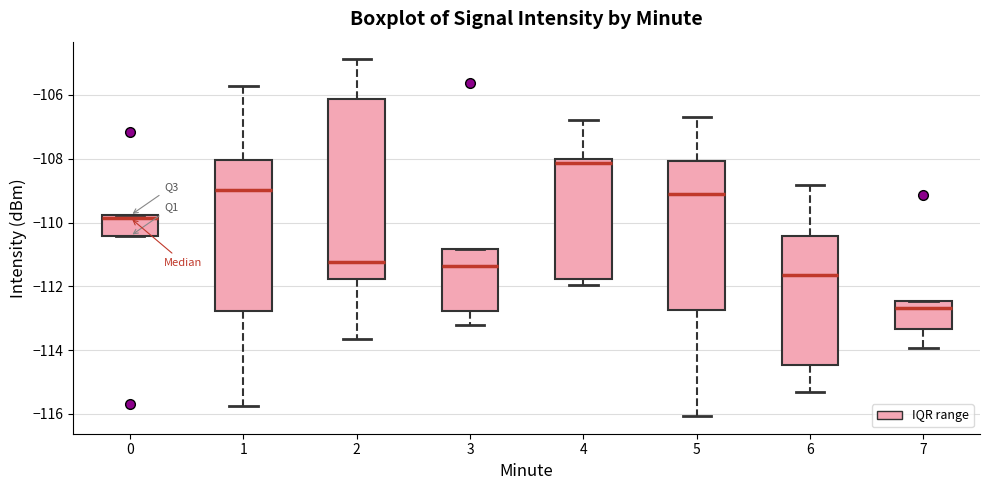

Comparing the boxes themselves (not the whiskers), which one is the tallest?

2